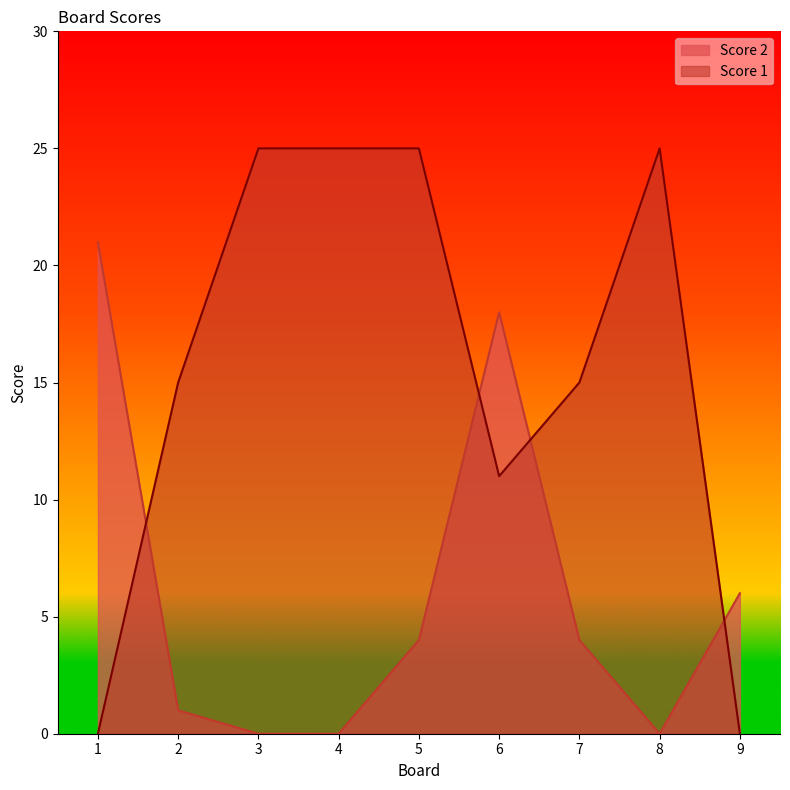

At which label is Score 2 closest to 10?

9